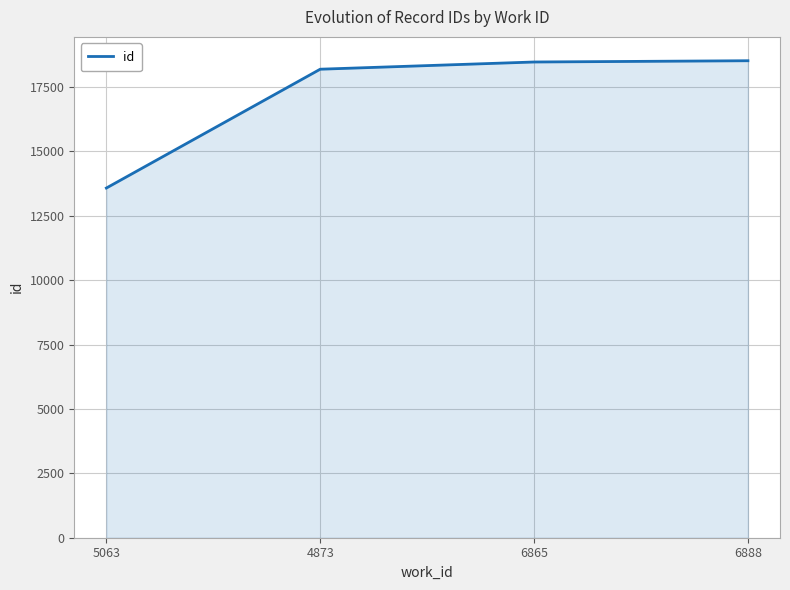

True or false: the data has more than 2 interior local peaks.

False